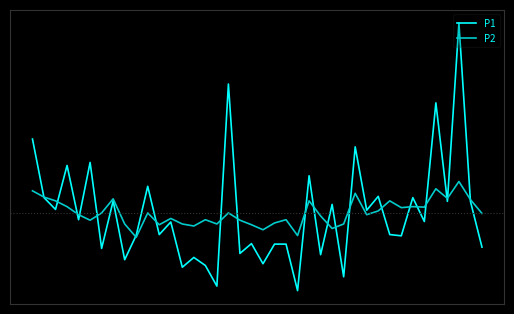

How many interior local peaks does the P2 series have?

12